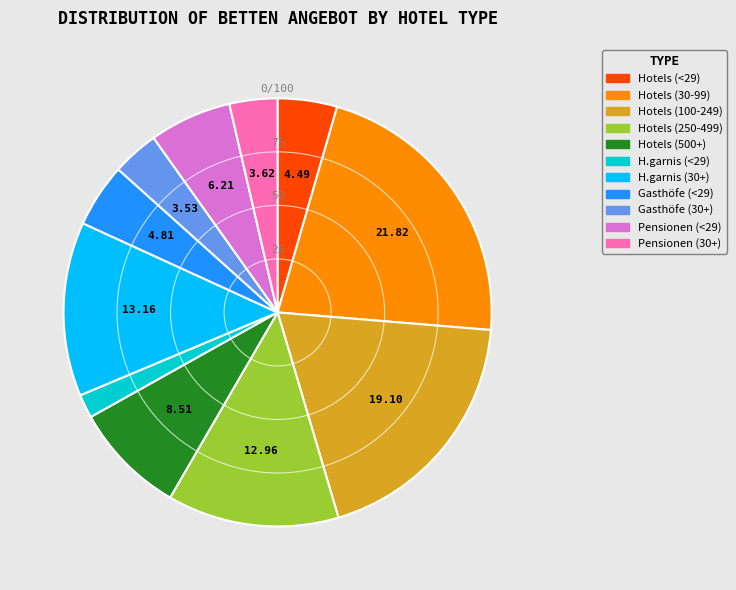

Is there any slice that represents more than half of the pie?

No